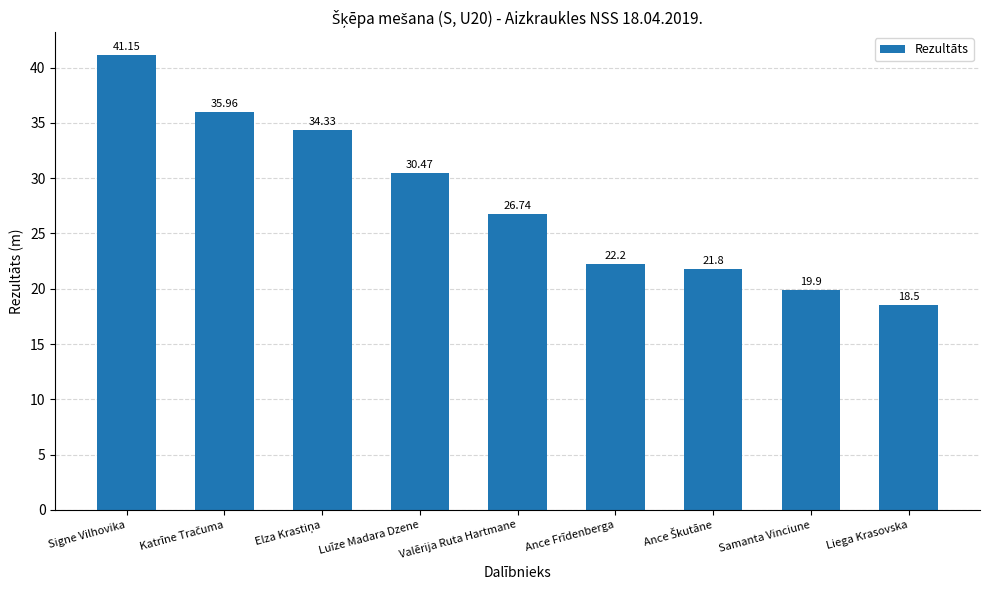

At which label does the data first exceed 26?

Signe Vilhovika